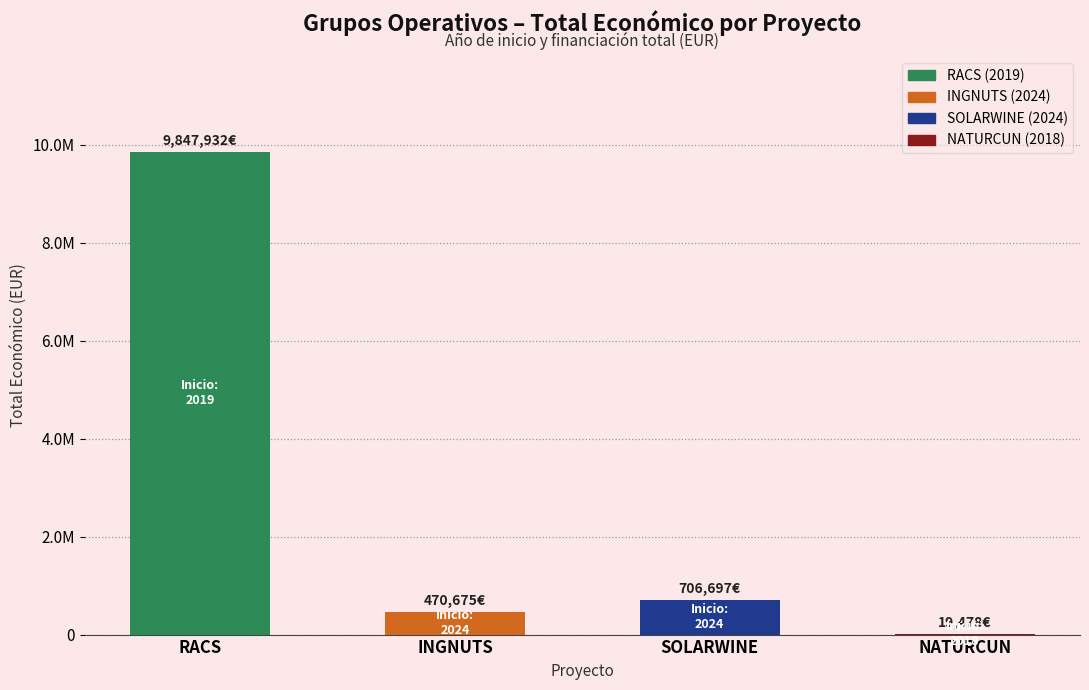

List the labels in order of value, largest first.

RACS, SOLARWINE, INGNUTS, NATURCUN